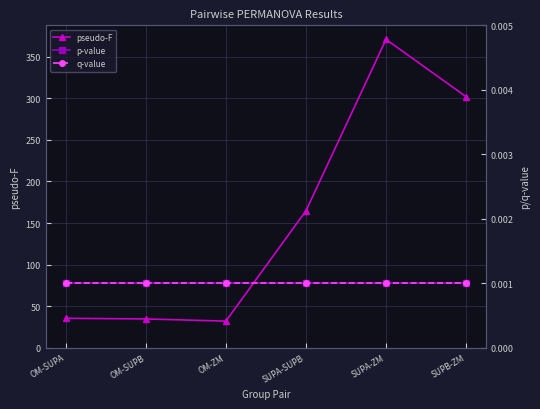

Between OM-SUPA and OM-ZM, which series saw the biggest shift?

pseudo-F